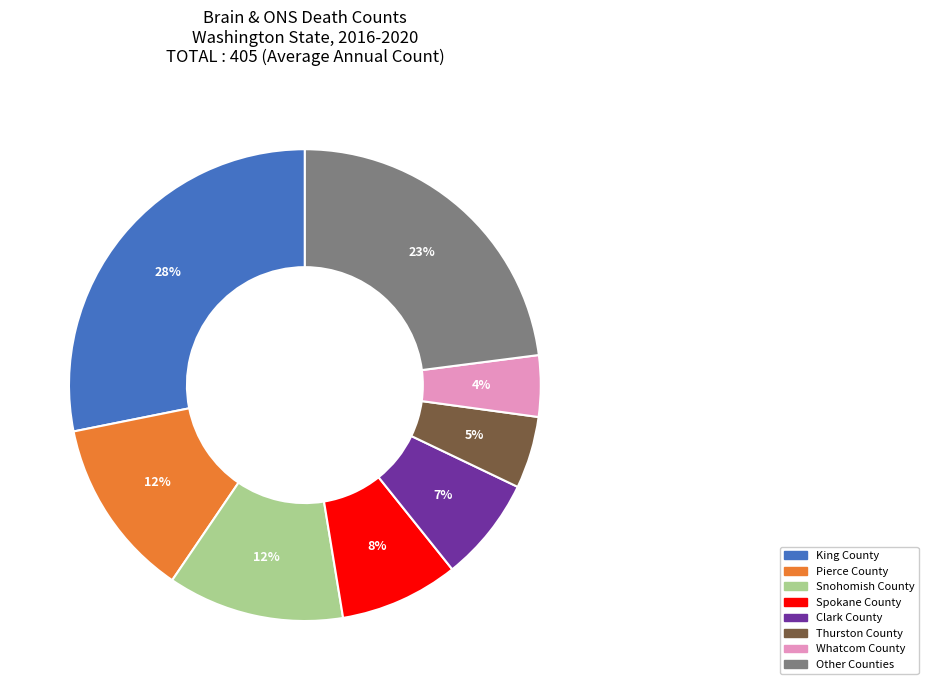

To the nearest percent, what is the difference between the largest and smallest slice percentages?

24%